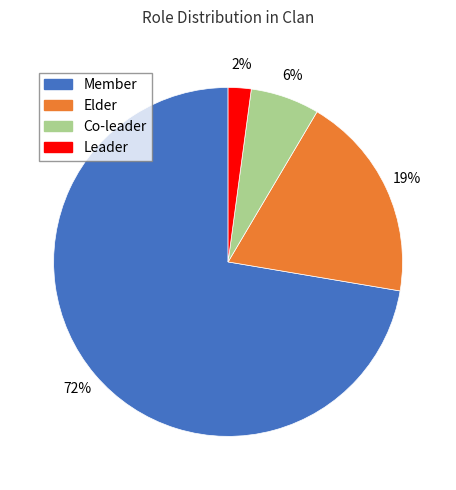

How many slices are in this pie chart?

4